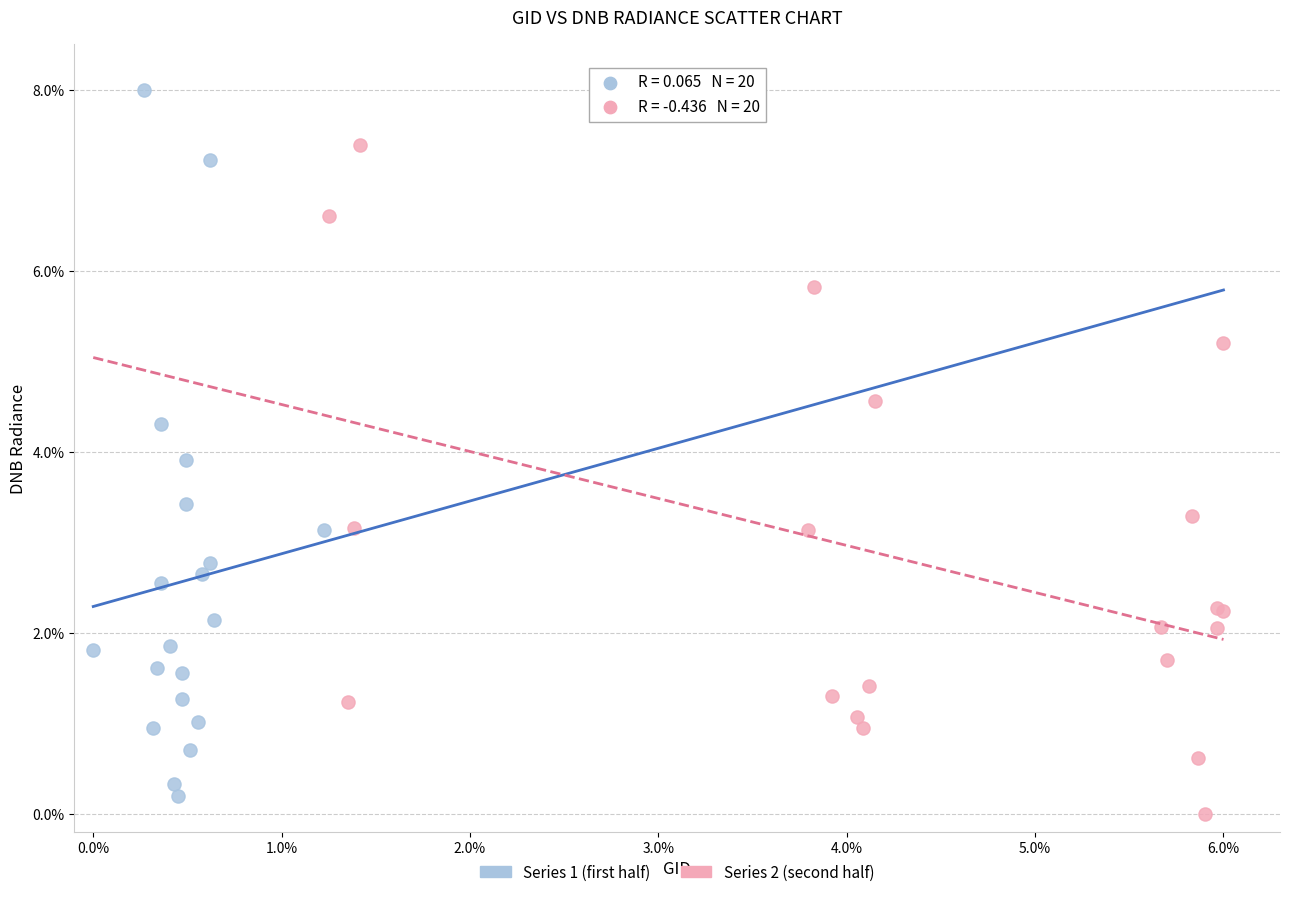

Which series contains the highest Y value?

Series 1 (first half)